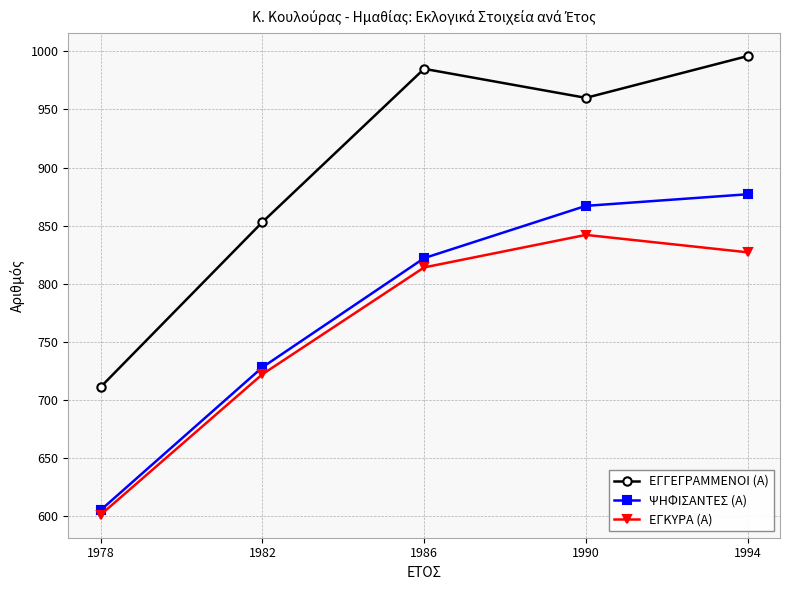

Does the chart display data point markers on the line(s)?

Yes